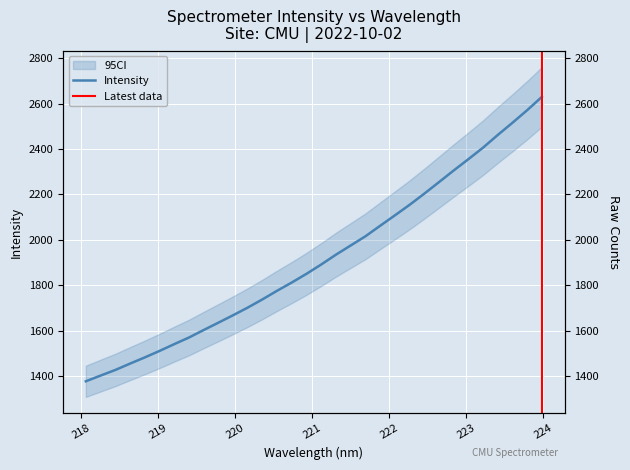

Is it true that the value at 220.7354 is 1812.7?

True